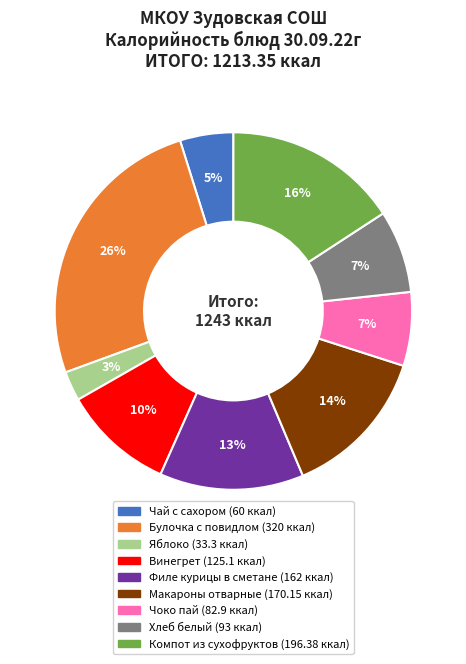

How many segments does this pie chart have?

9